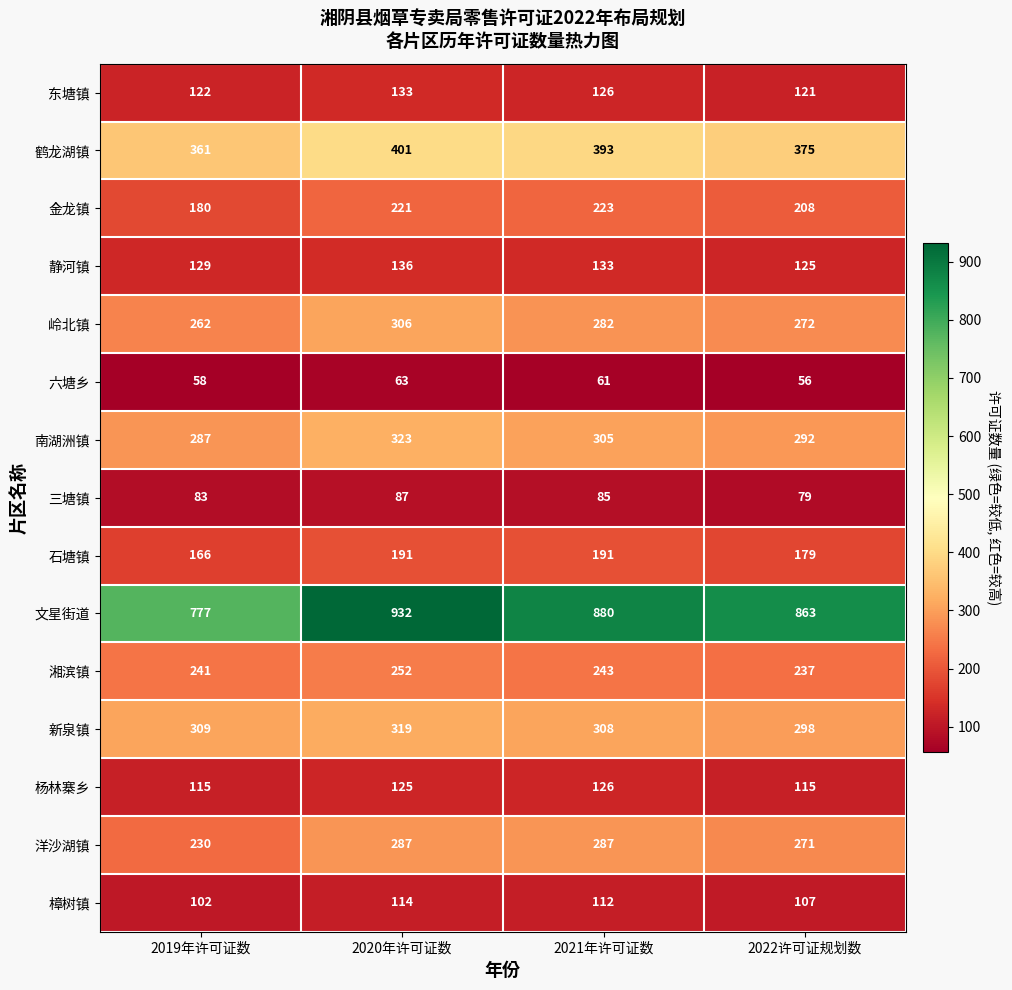

Rank the series by their maximum value, from lowest to highest.

六塘乡, 三塘镇, 樟树镇, 杨林寨乡, 东塘镇, 静河镇, 石塘镇, 金龙镇, 湘滨镇, 洋沙湖镇, 岭北镇, 新泉镇, 南湖洲镇, 鹤龙湖镇, 文星街道